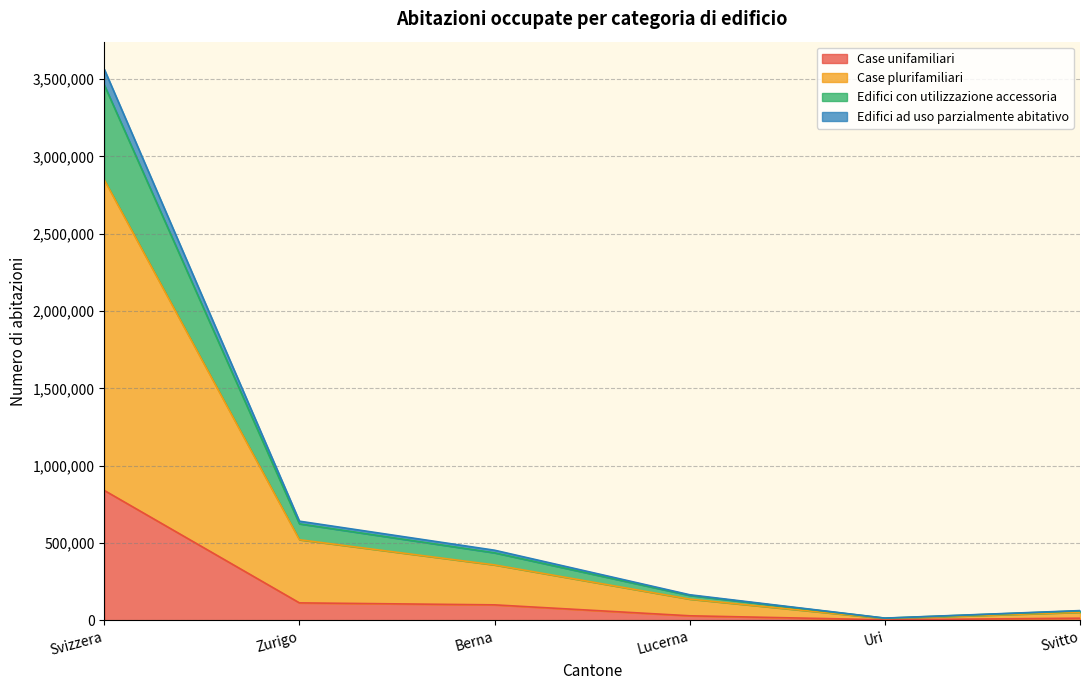

At which label is Edifici ad uso parzialmente abitativo closest to 1738206?

Zurigo